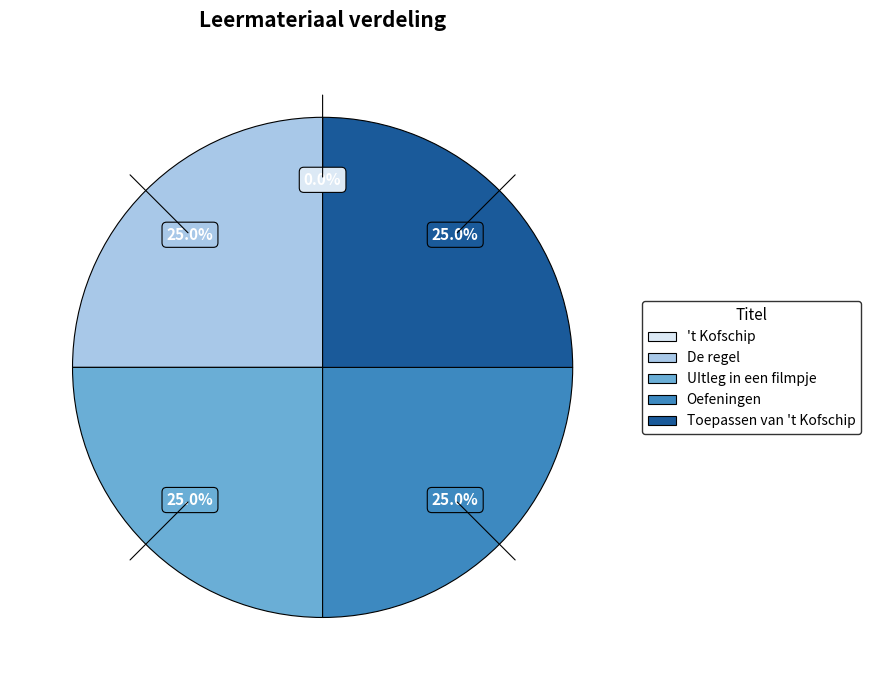

To the nearest percent, what is the combined percentage of Oefeningen and UItleg in een filmpje?

50%